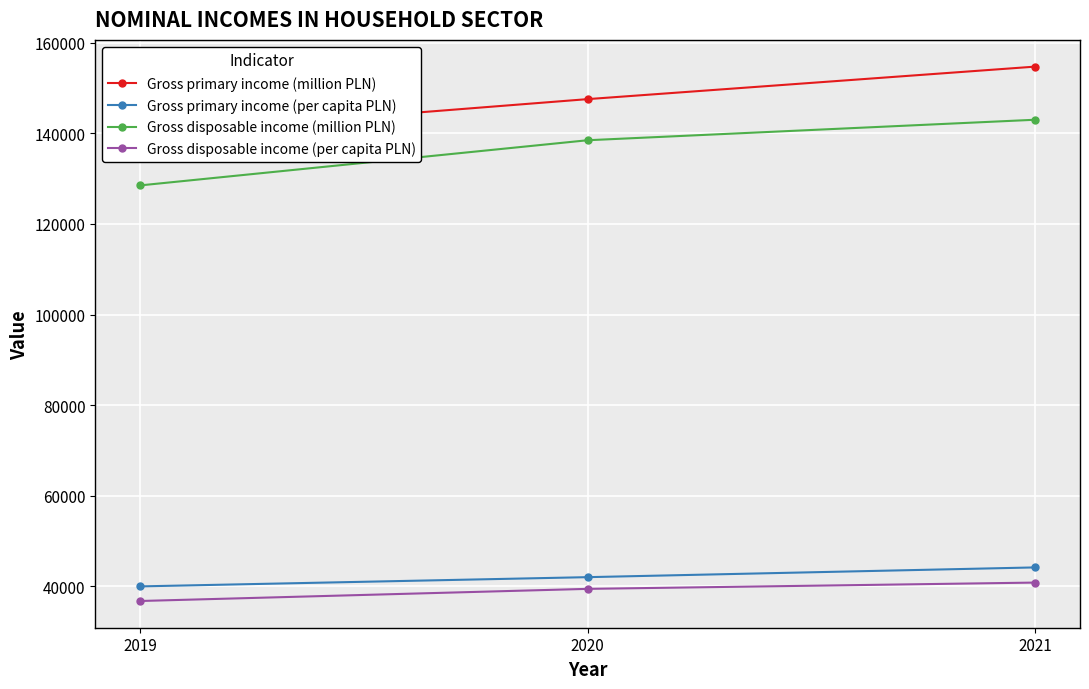

The Gross disposable income (per capita PLN) series shows 19074 at 2021. True or false?

False